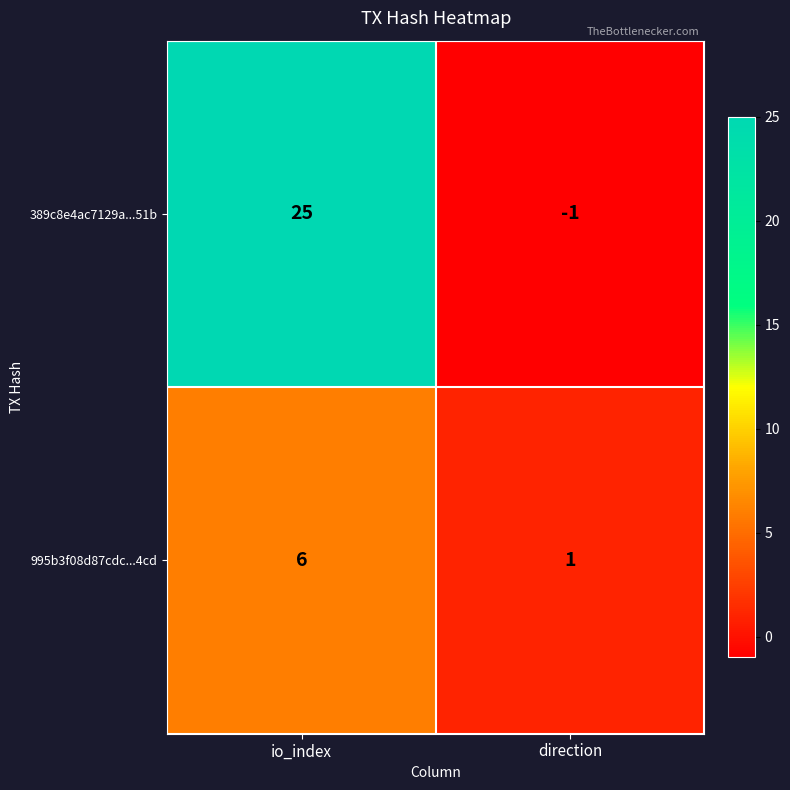

Reading right to left, list all the values displayed in this chart.

389c8e4ac7129a...51b: -1	25
995b3f08d87cdc...4cd: 1	6